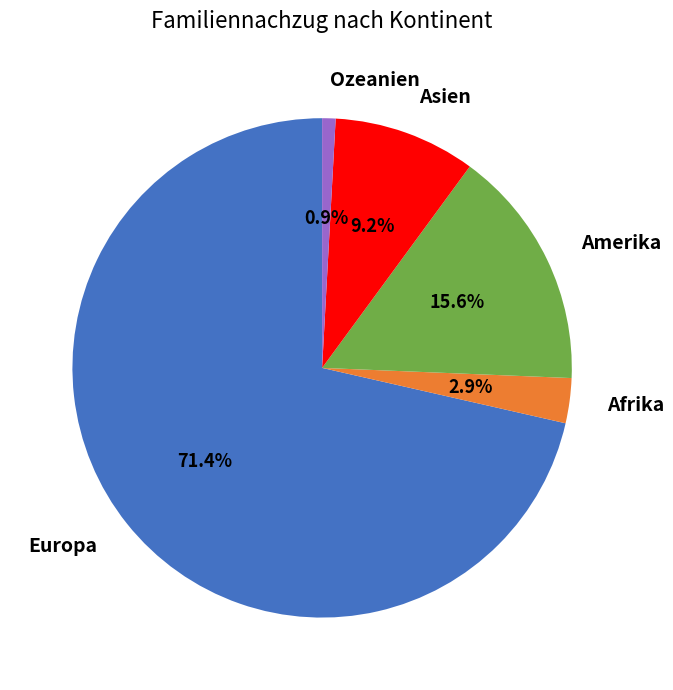

Rank the categories by value from lowest to highest.

Ozeanien, Afrika, Asien, Amerika, Europa